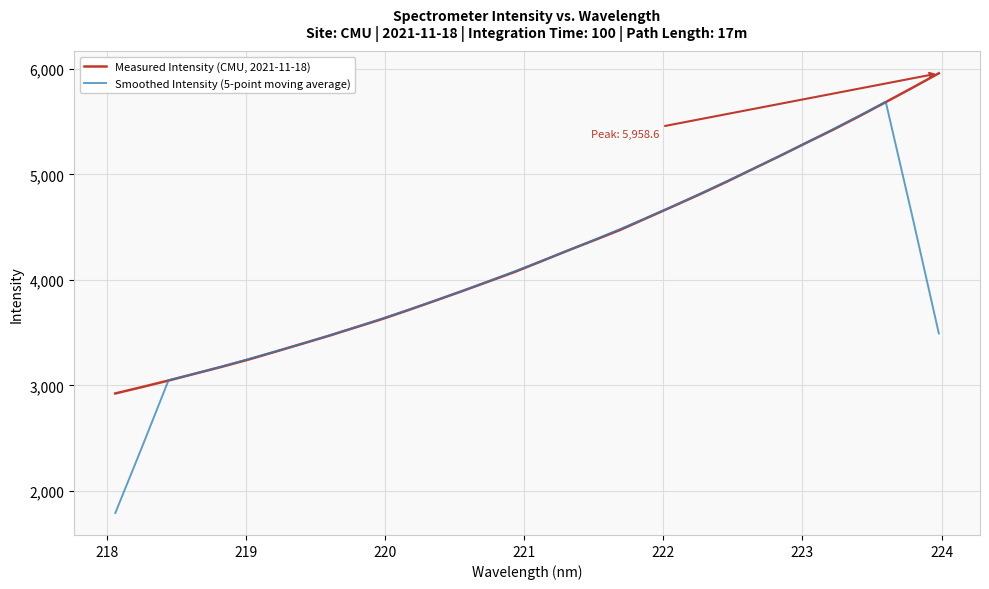

What is the highest value of the Smoothed Intensity (5-point moving average) series?

5687.6